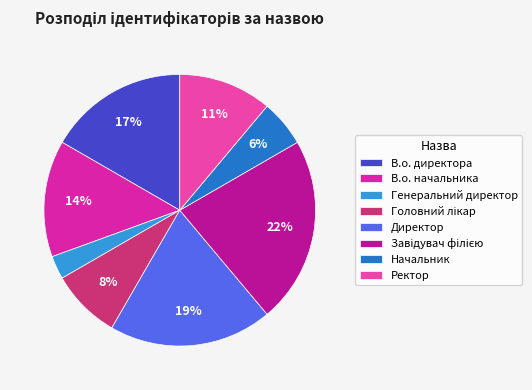

Which slice is the largest?

Завідувач філією